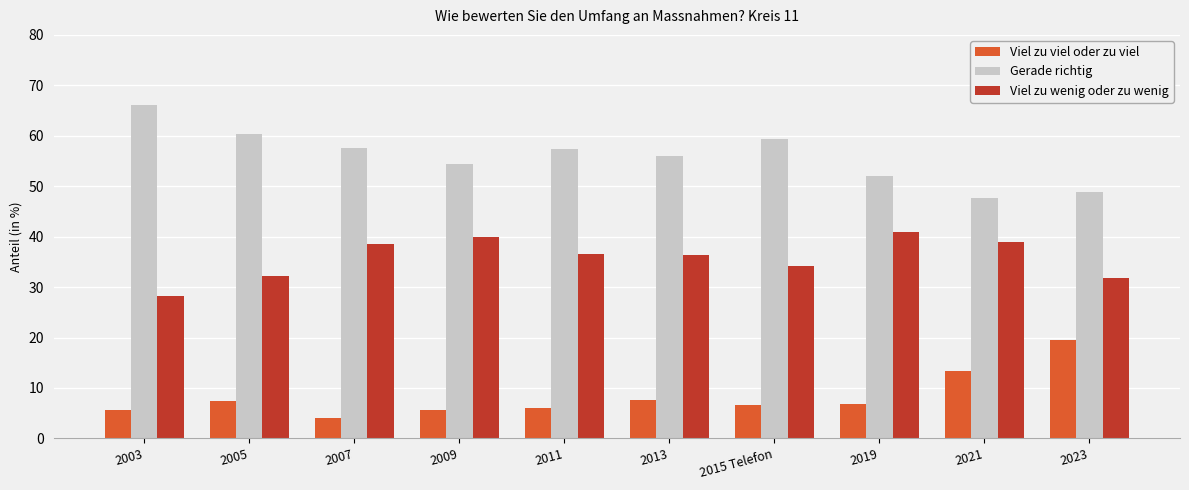

True or false: Viel zu viel oder zu viel has a value of 7.7 at 2013.

True